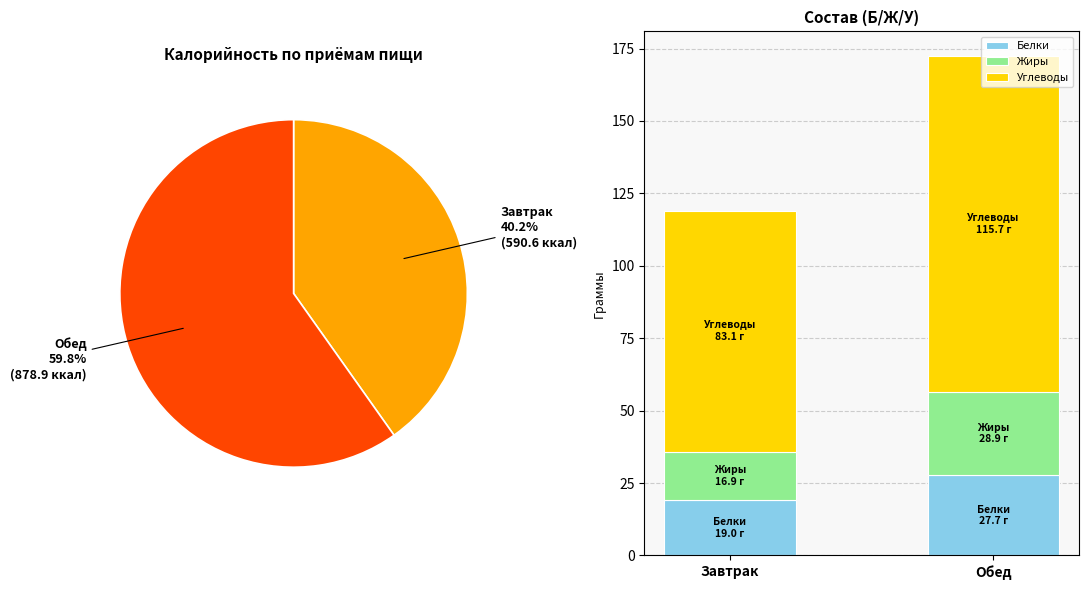

The Обед slice represents 59% of the pie. True or false?

True